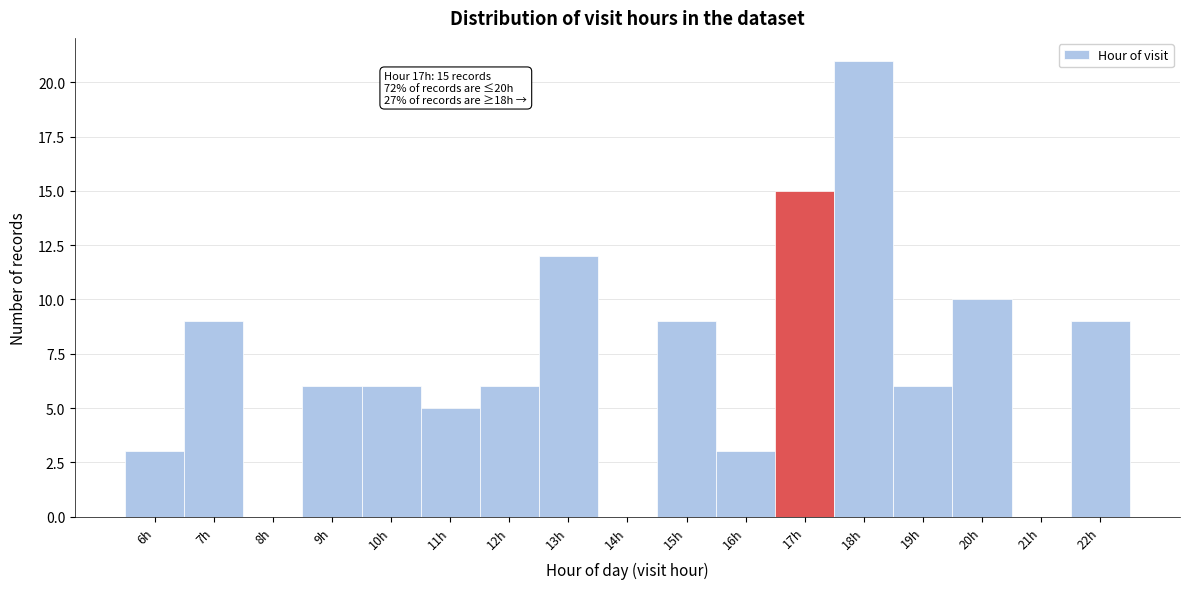

Which range on the x-axis has the tallest bar?

17.5 to 18.5